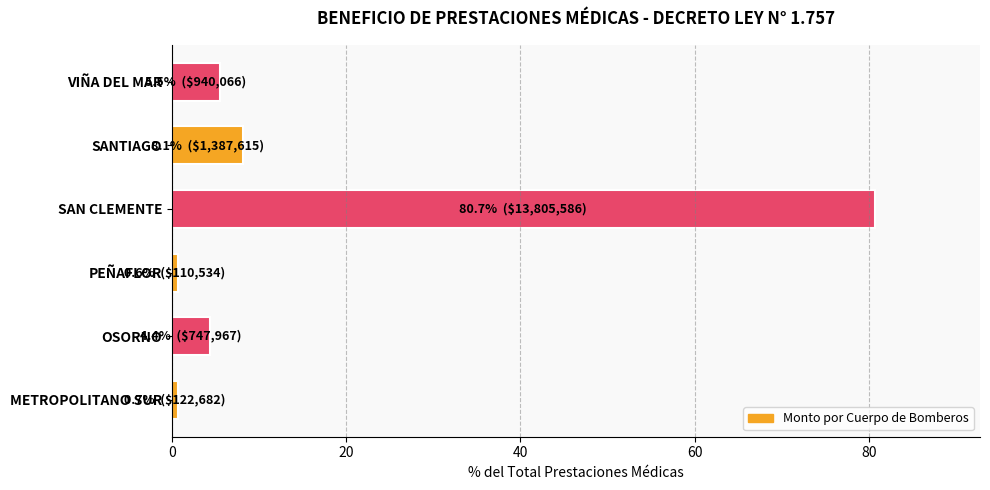

The chart shows a value of 4.4 at OSORNO. True or false?

True